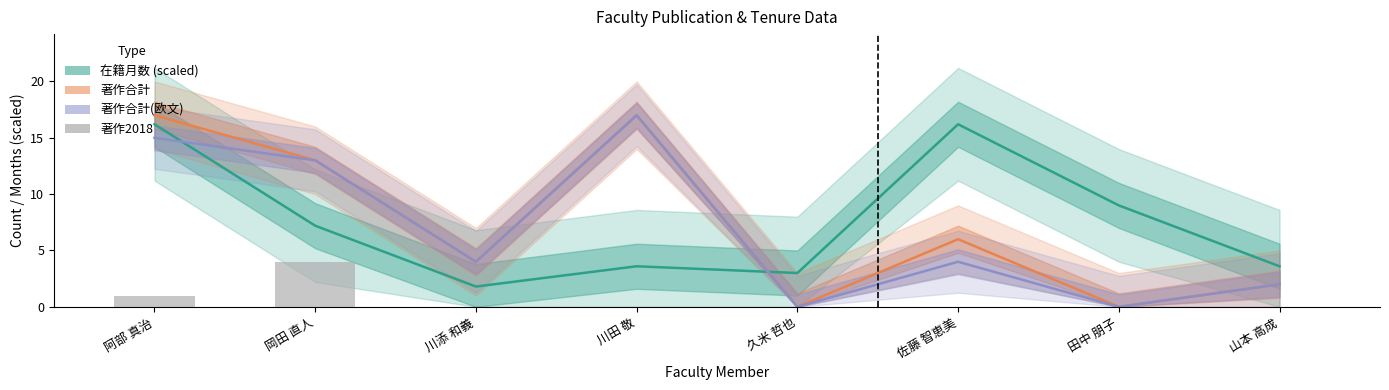

Reading left to right, transcribe all the data shown in this chart.

1	4	0	0	0	0	0	0